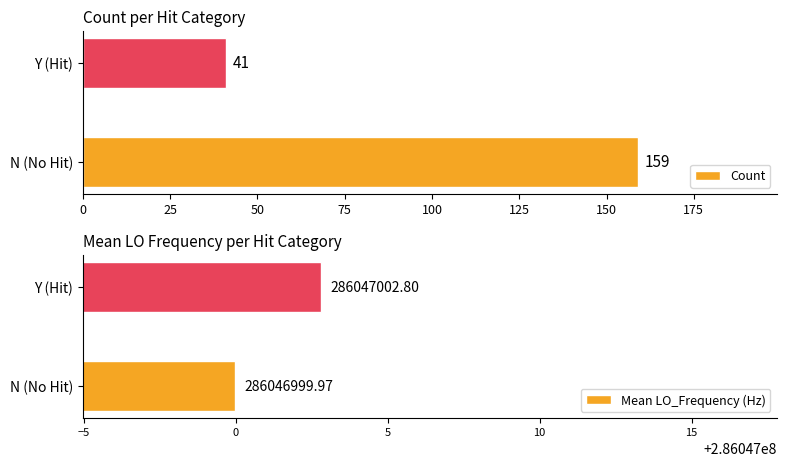

What is the sum of the Count values at Y (Hit) and N (No Hit)?

200